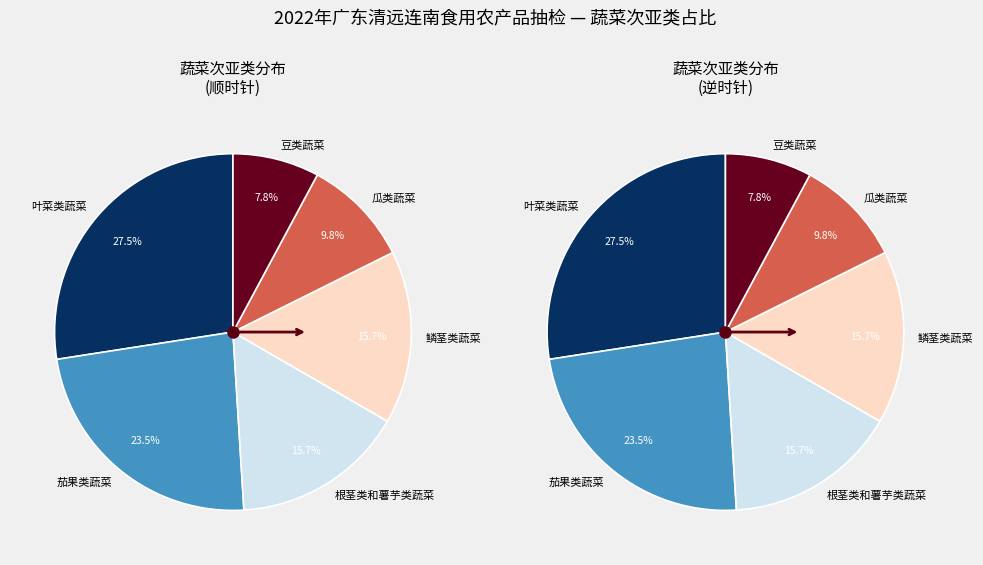

The 鳞茎类蔬菜 slice represents 28% of the pie. True or false?

False